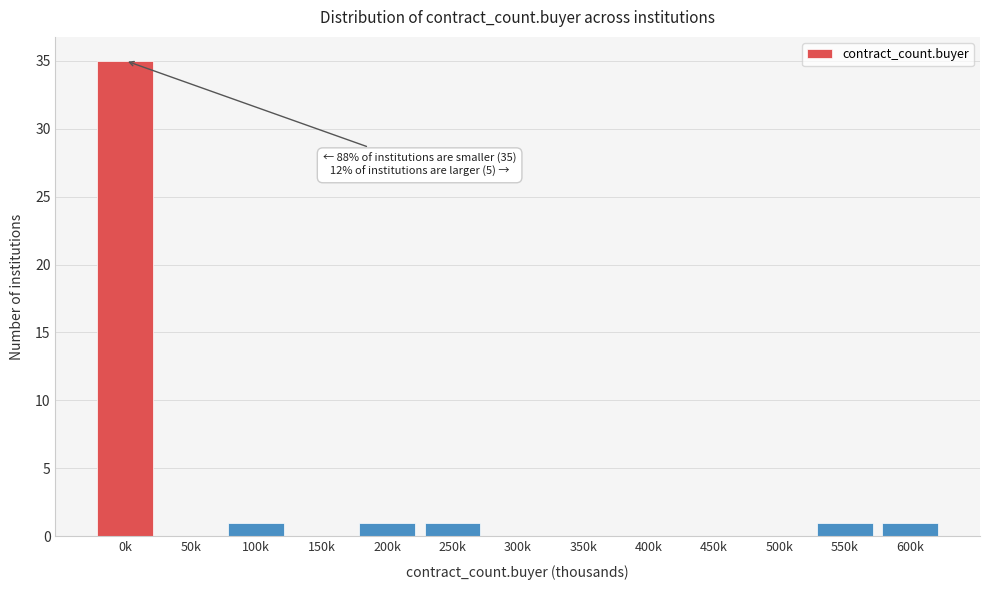

Reading right to left, transcribe all the data shown in this chart.

600k=1	550k=1	500k=0	450k=0	400k=0	350k=0	300k=0	250k=1	200k=1	150k=0	100k=1	50k=0	0k=35